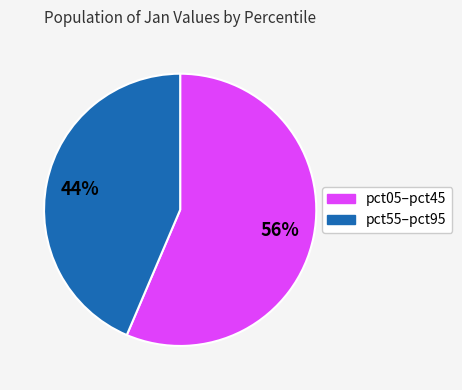

To the nearest percent, what is the average slice percentage?

50%